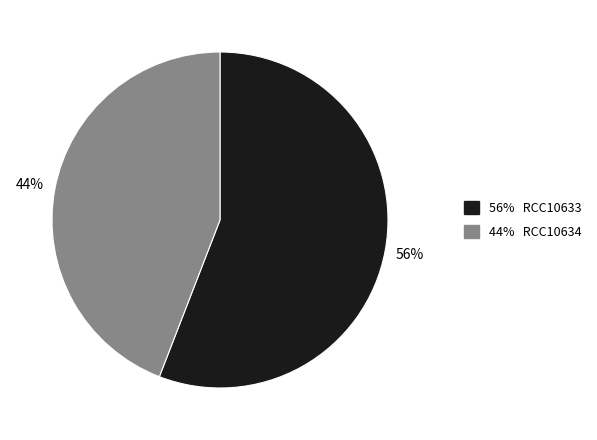

To the nearest percent, what is the average slice percentage?

50%